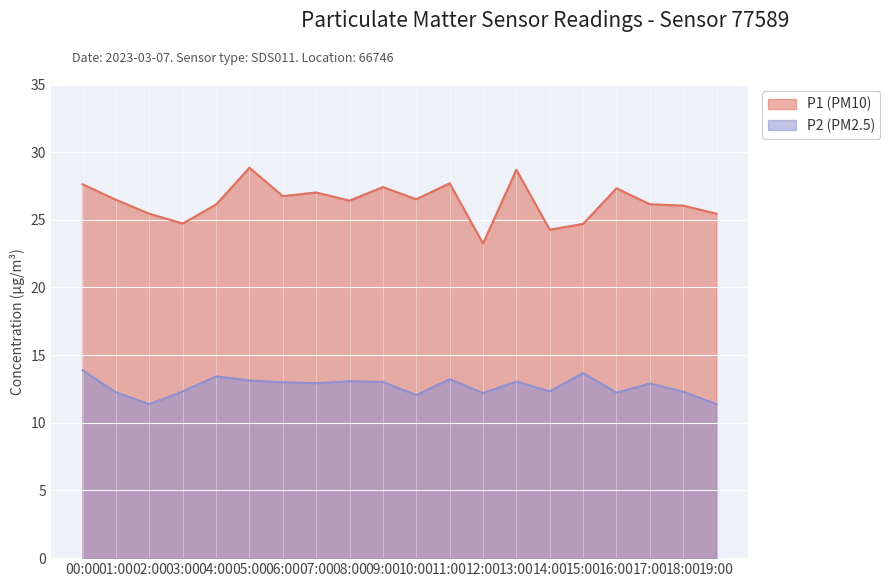

Which has a higher value, 14:00 or 12:00?

14:00